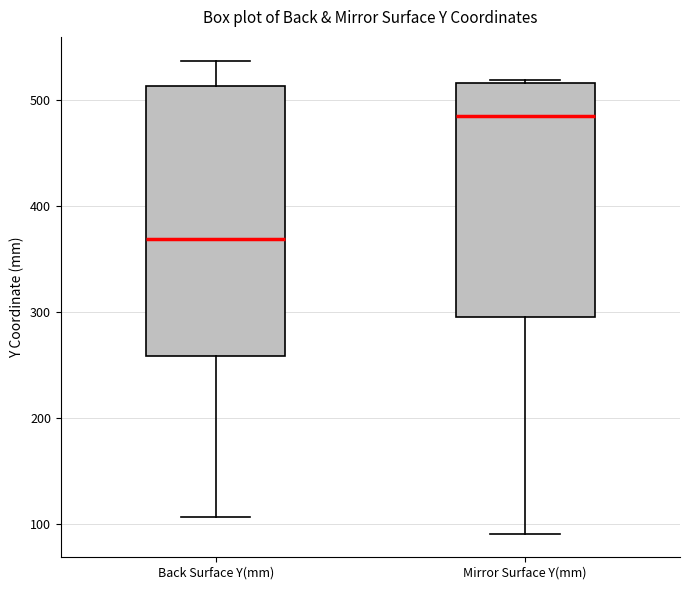

Which box is the tallest, from its lower edge to its upper edge?

Back Surface Y(mm)